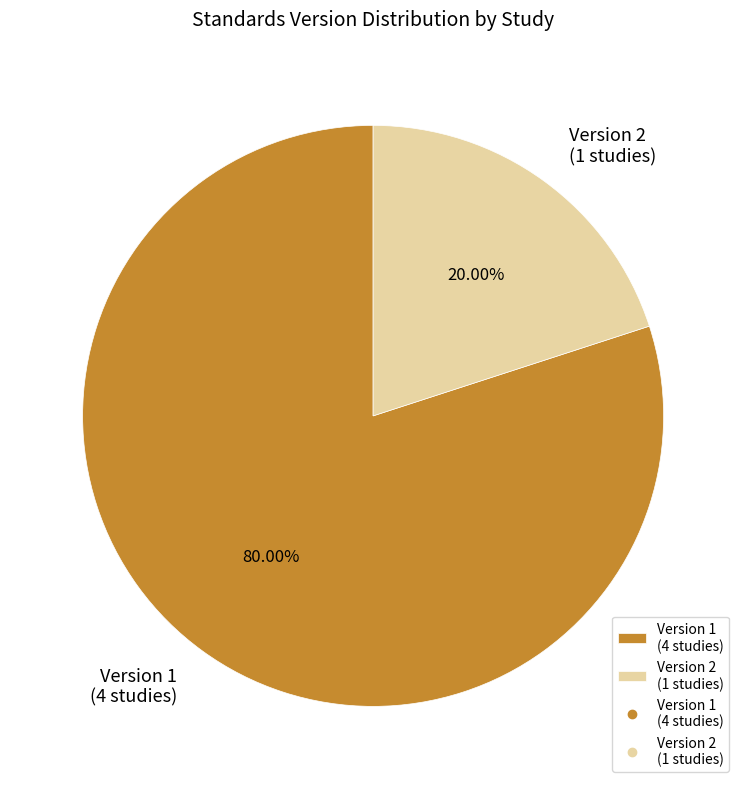

Combined, do Version 2 (1 studies) and Version 1 (4 studies) account for over 50%?

Yes